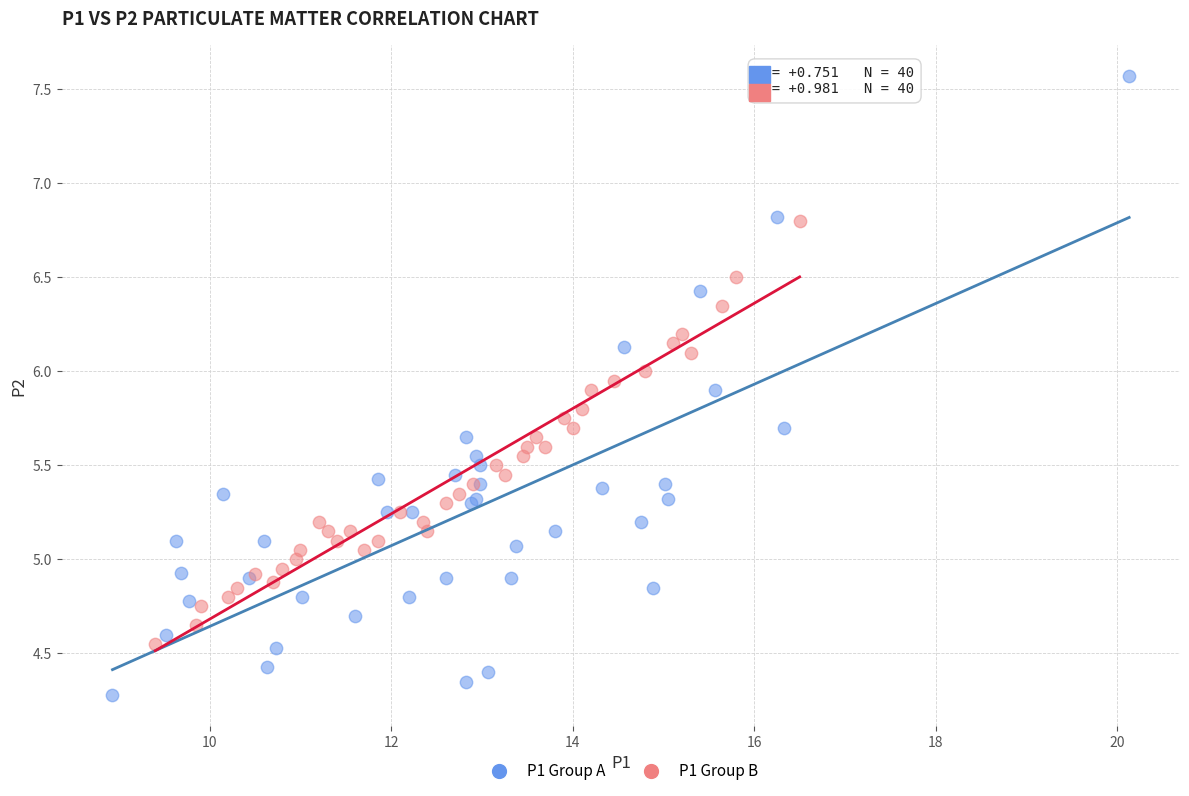

Which series reaches the minimum Y coordinate?

P1 Group A